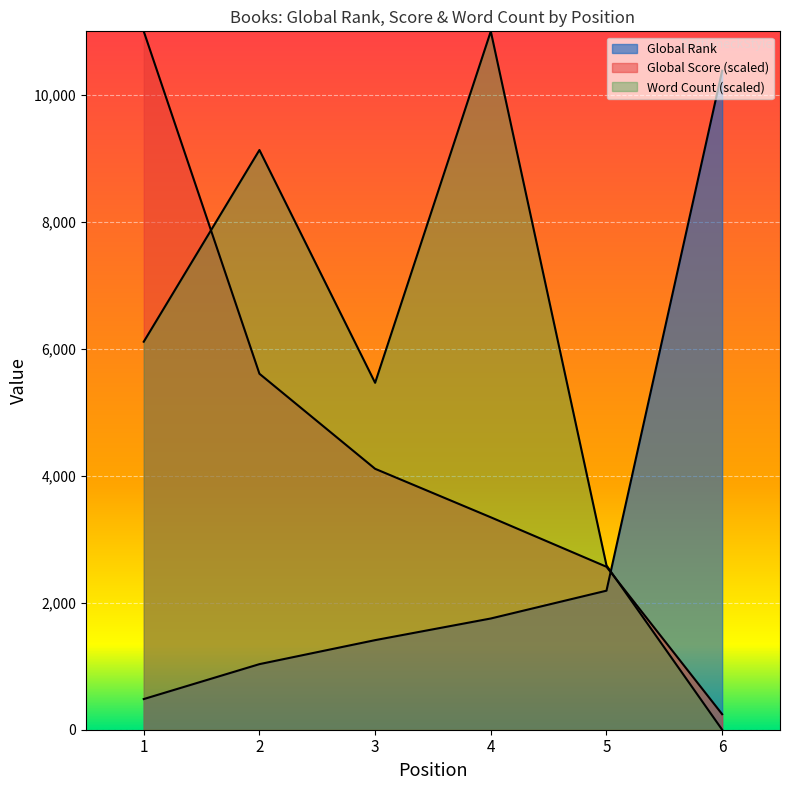

At which category does Word Count reach its first local valley?

3